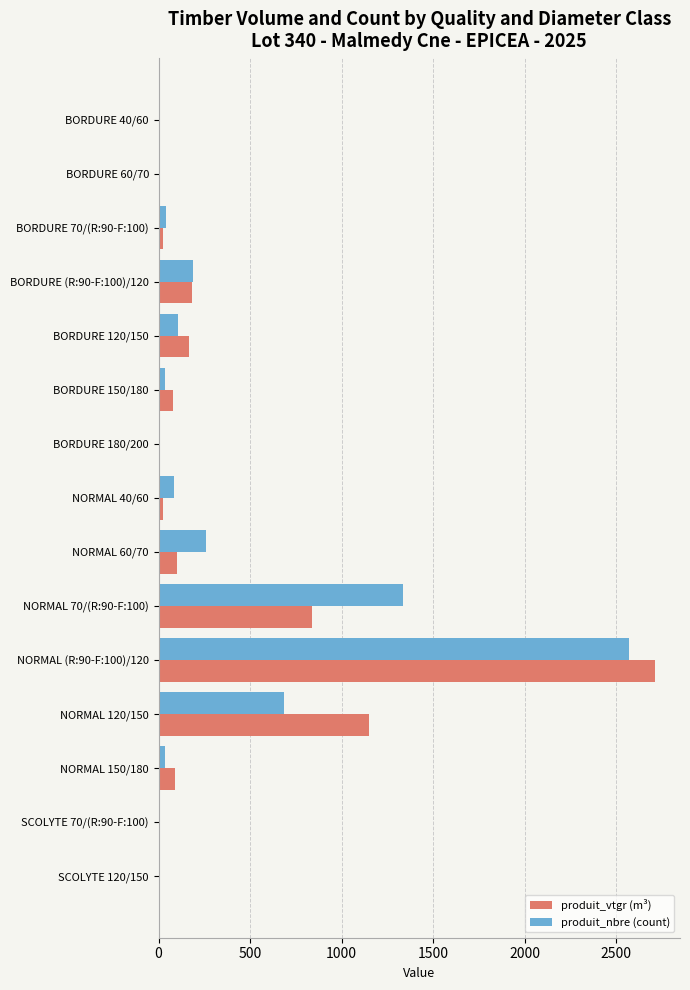

What is the total value across all series at NORMAL 120/150?

1836.8